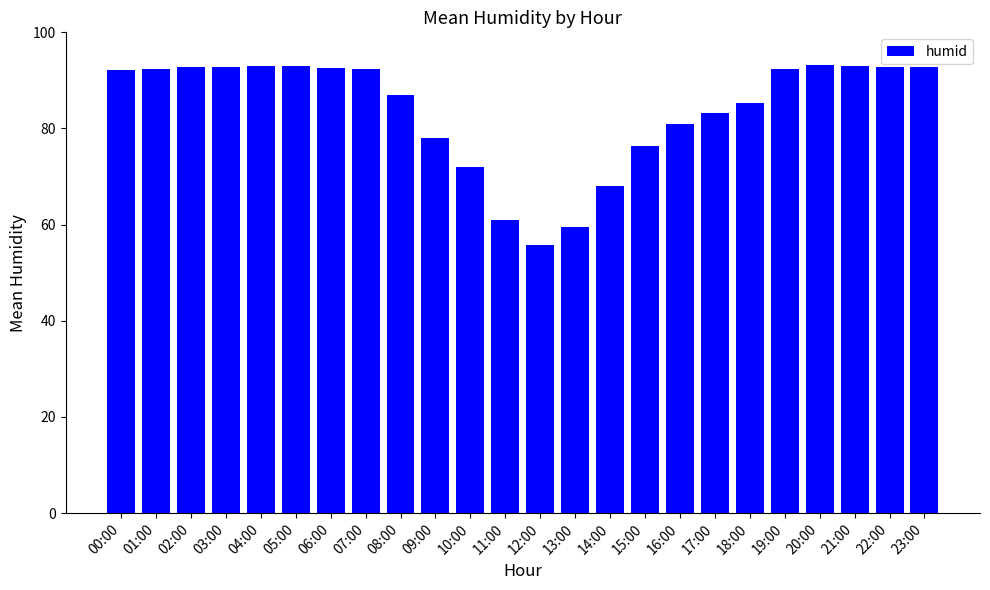

What position from the right is 03:00?

21